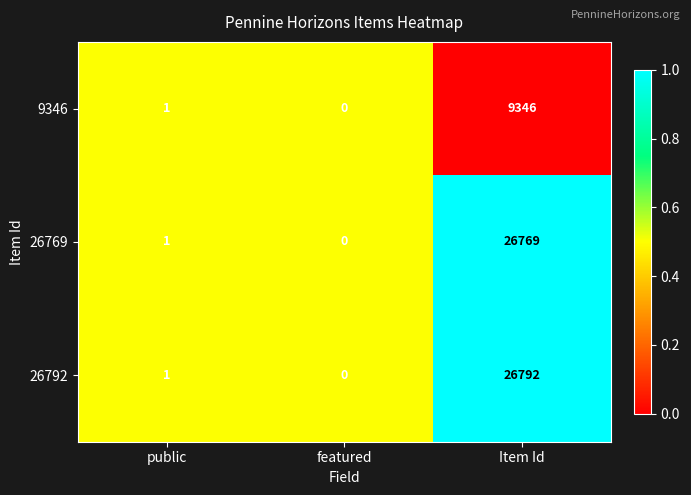

The 26792 series shows 43341 at Item Id. True or false?

False